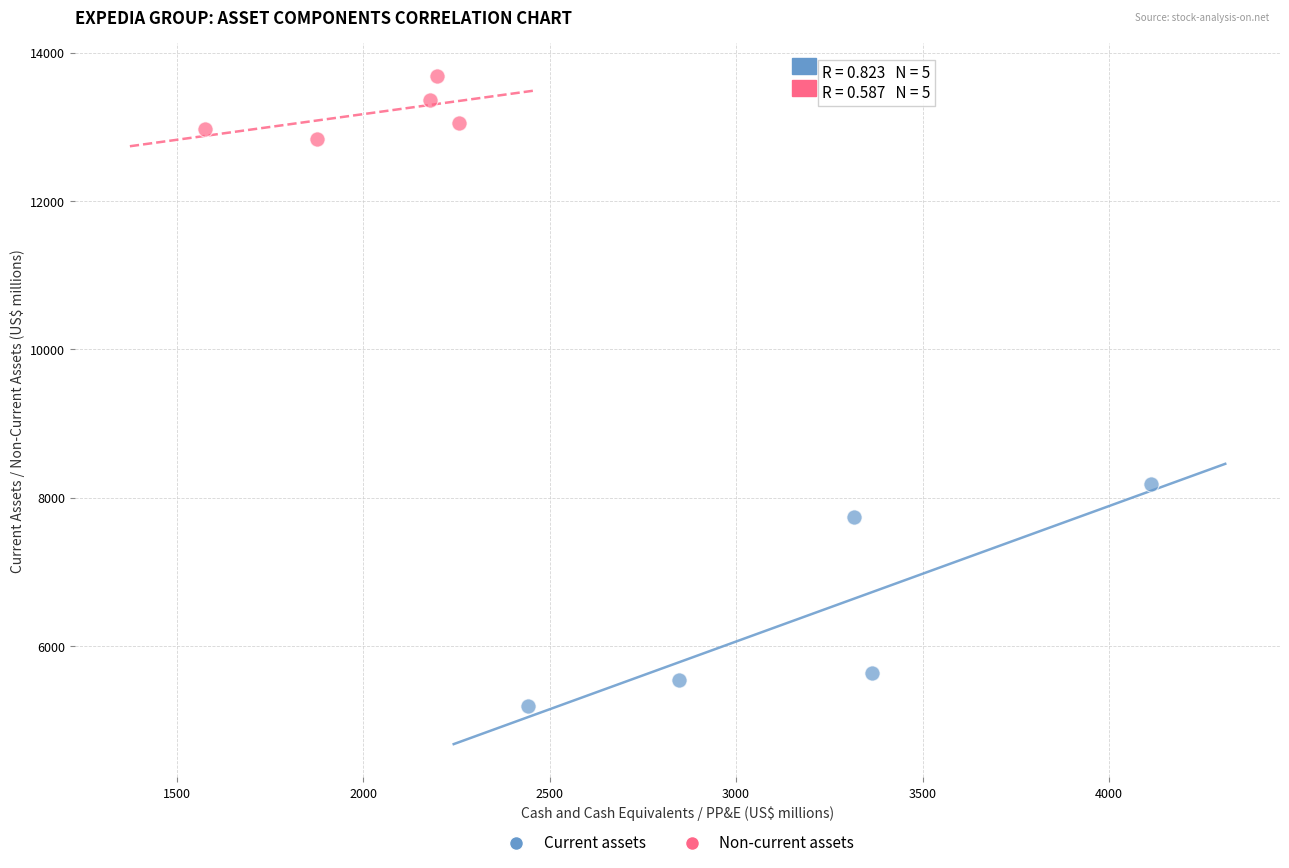

Which series has the widest spread of Y values?

Current assets